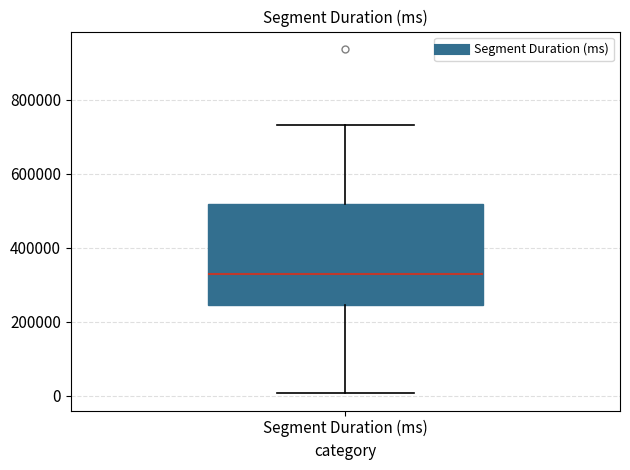

Where does the median line of the box for Segment Duration (ms) sit on the y-axis? The values are not printed on the chart, so give them approximately, as read against the axis.

320000